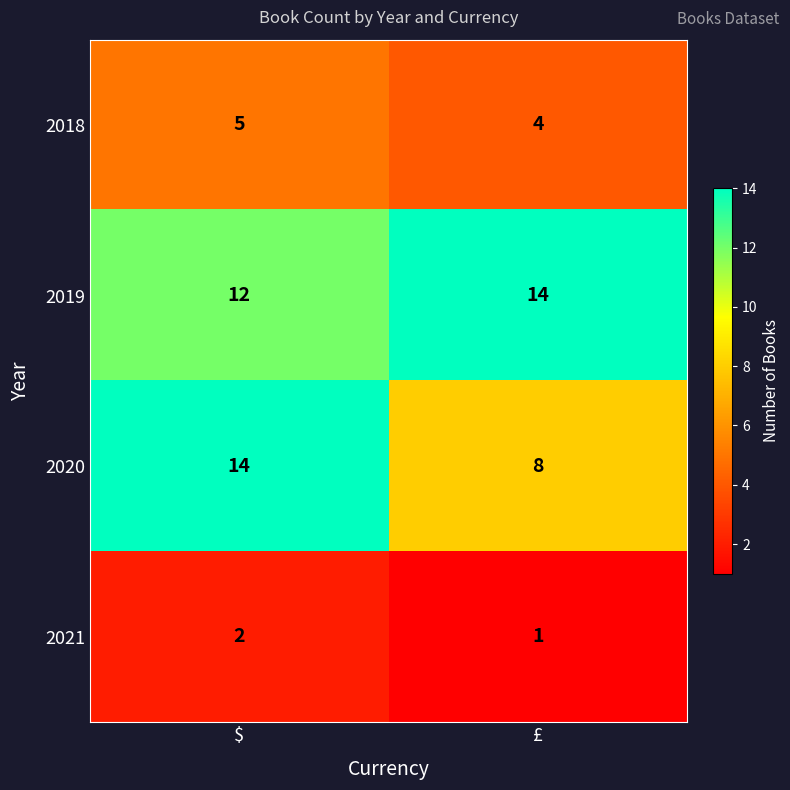

How many data points does each series have?

2